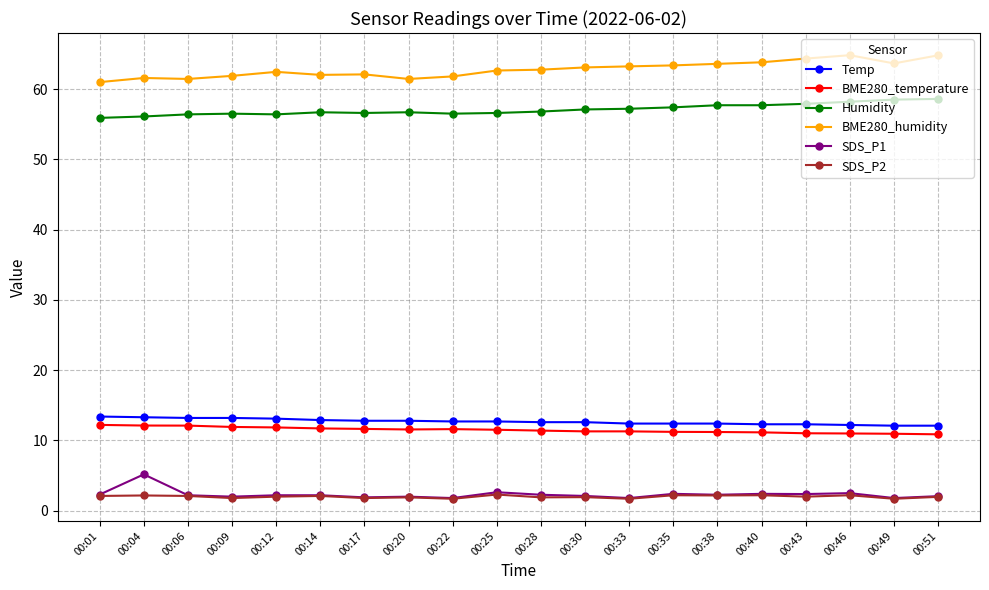

True or false: Temp has a value of 17.8 at 00:14.

False